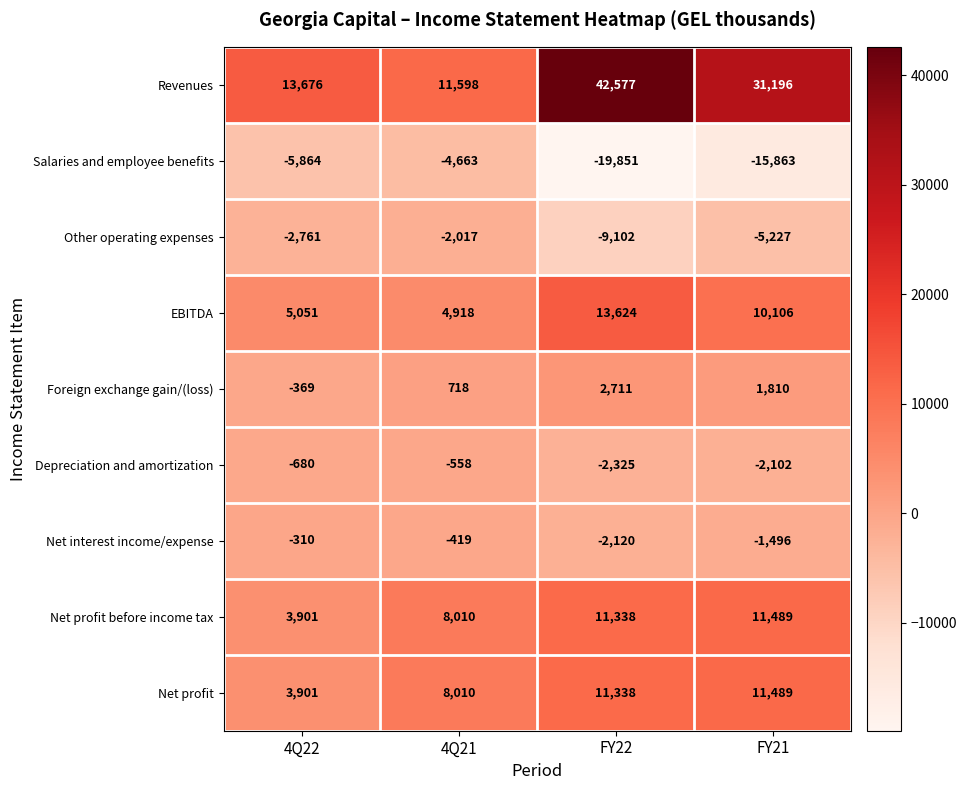

At how many categories does at least one series exceed 39255?

1